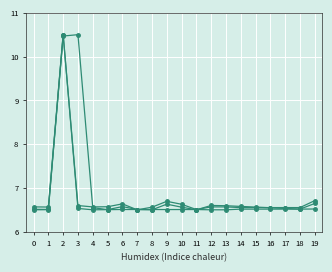

How many distinct data groups are displayed?

3